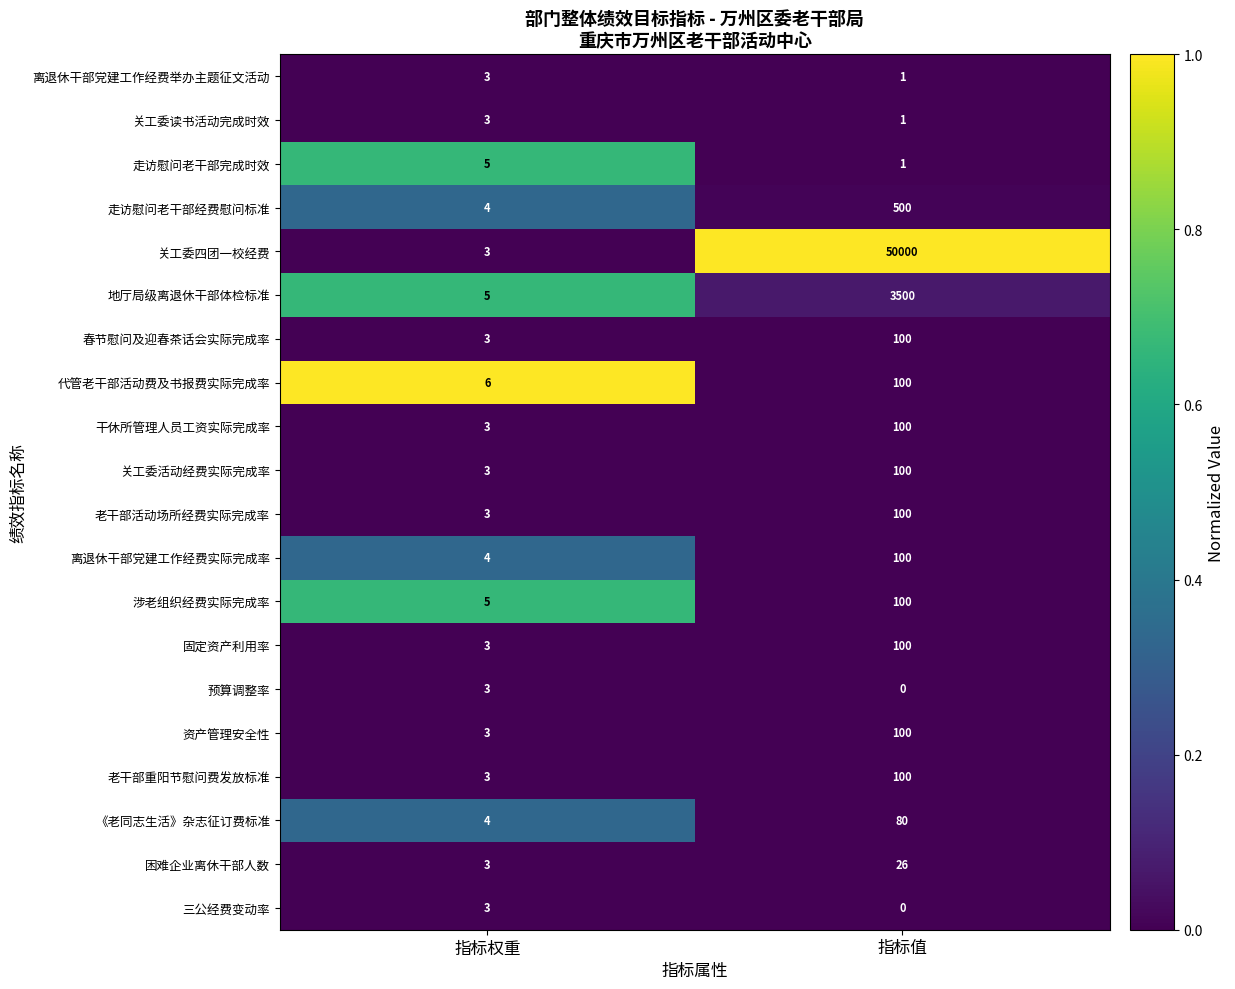

Which category has the lowest value across all series?

指标值